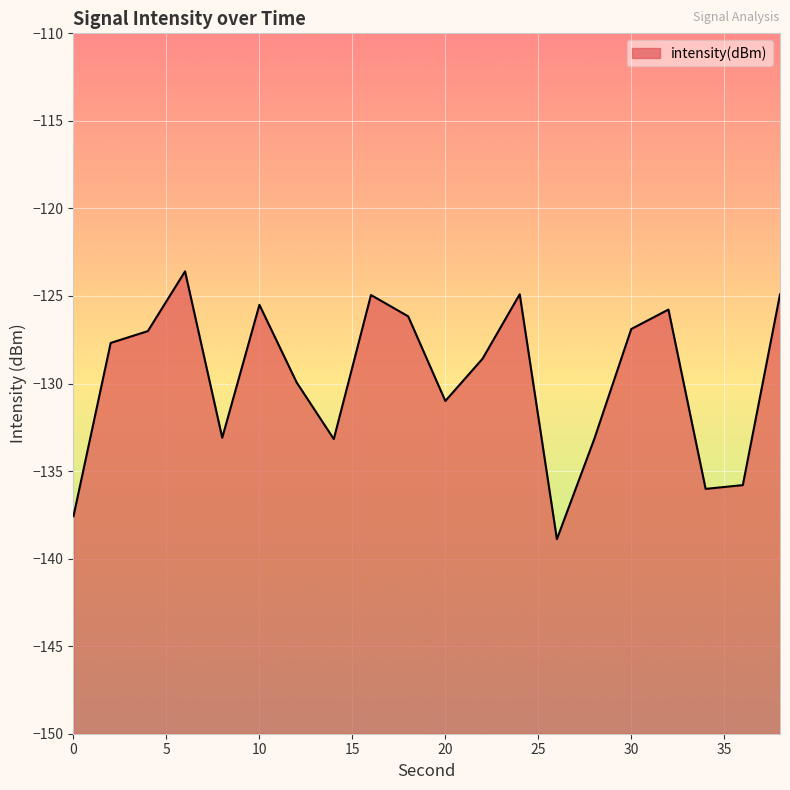

Rank the categories by value from lowest to highest.

26, 0, 34, 36, 28, 14, 8, 20, 12, 22, 2, 4, 30, 18, 32, 10, 16, 38, 24, 6